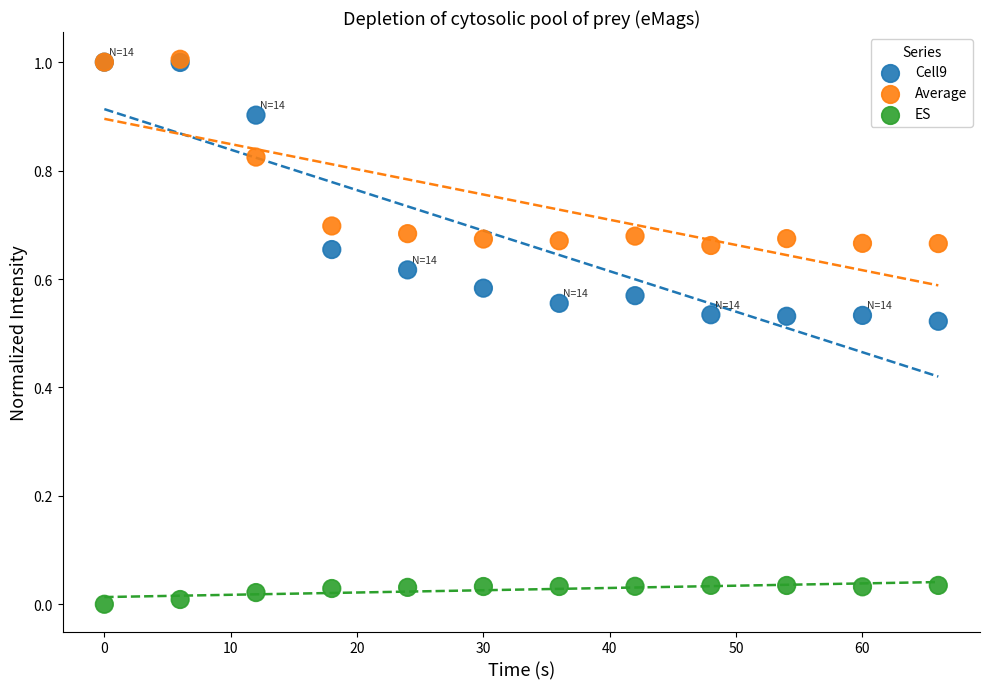

Which series reaches the minimum Y coordinate?

ES